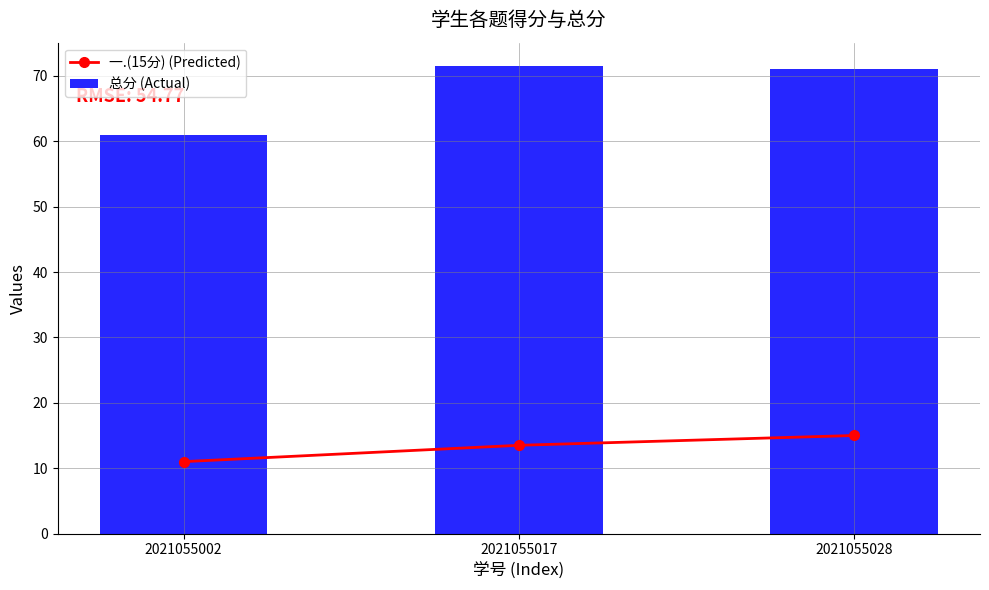

At which category does the chart reach its minimum across all series?

2021055002